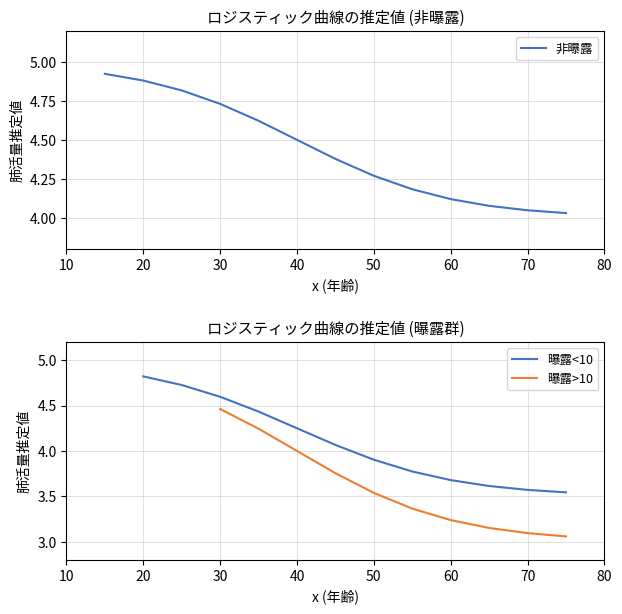

Rank the series by their maximum value, from highest to lowest.

非曝露, 曝露<10, 曝露>10